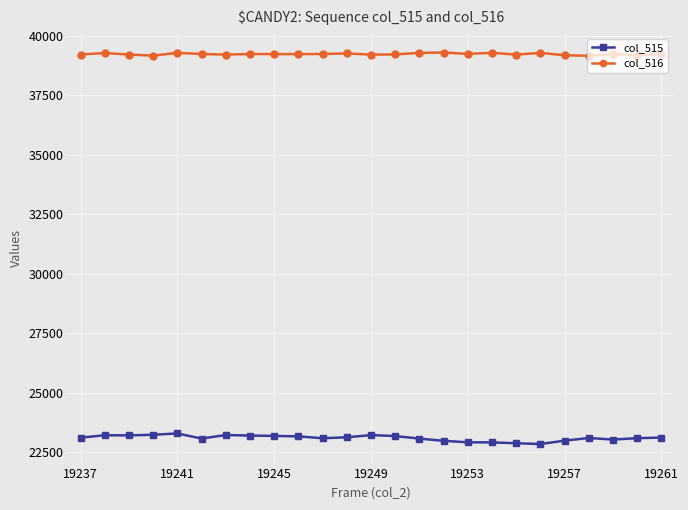

Which series has the largest total across all categories?

col_516